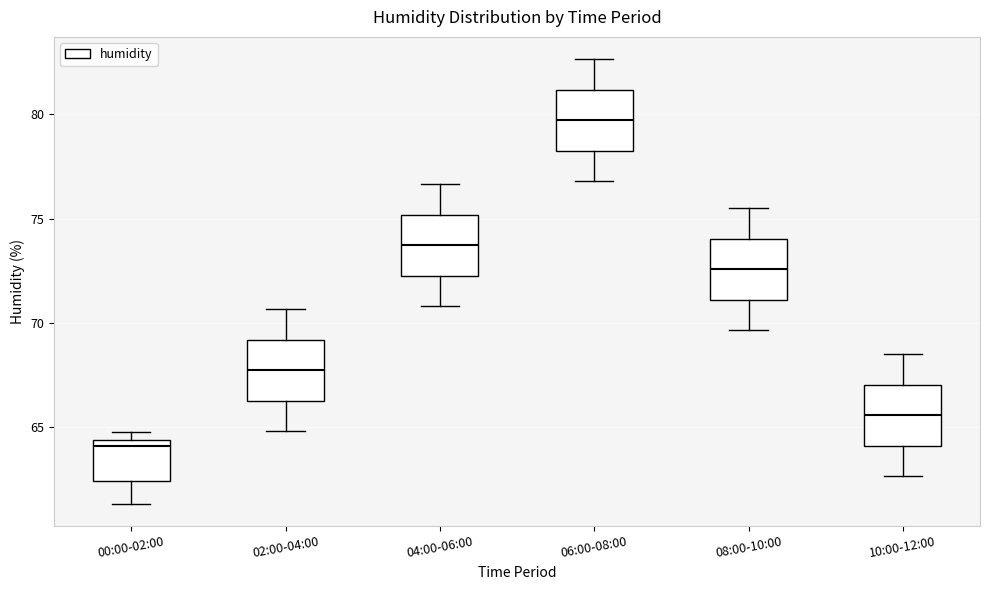

Where does the lower whisker of the box for 10:00-12:00 end on the y-axis? The values are not printed on the chart, so give them approximately, as read against the axis.

62.5